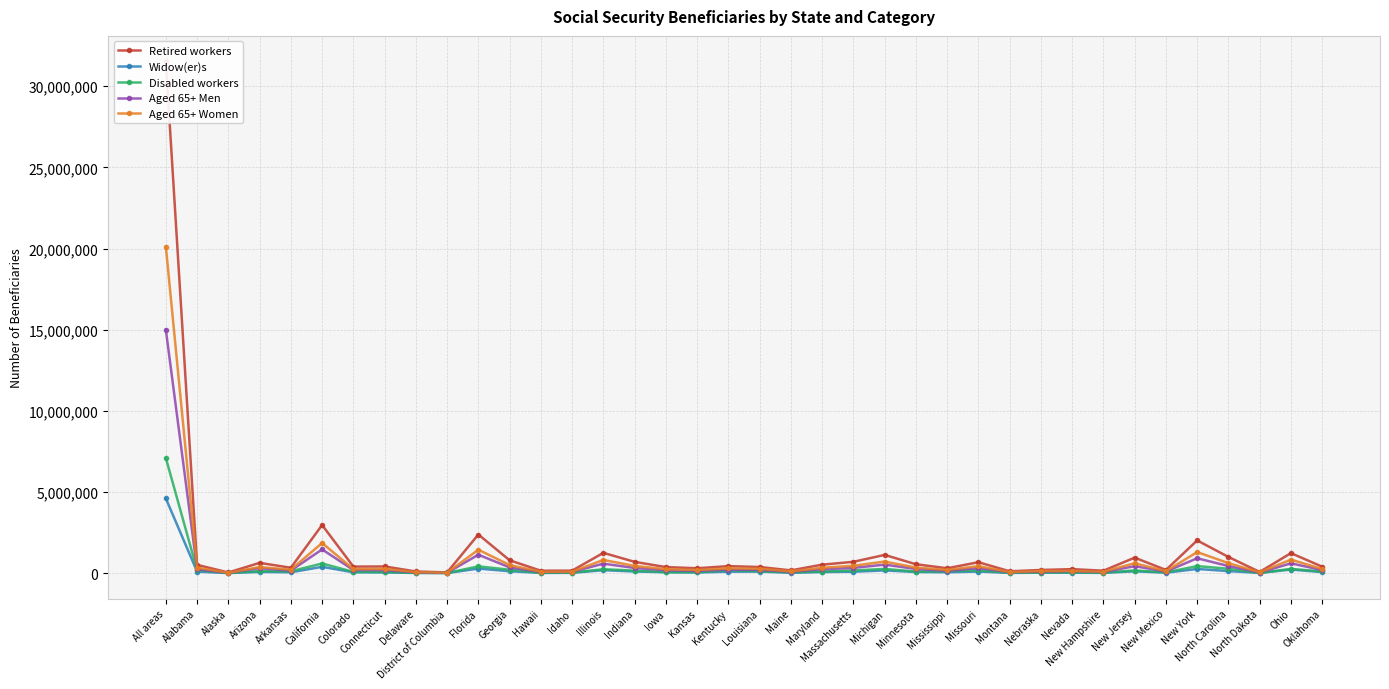

How many data points does each series have?

38